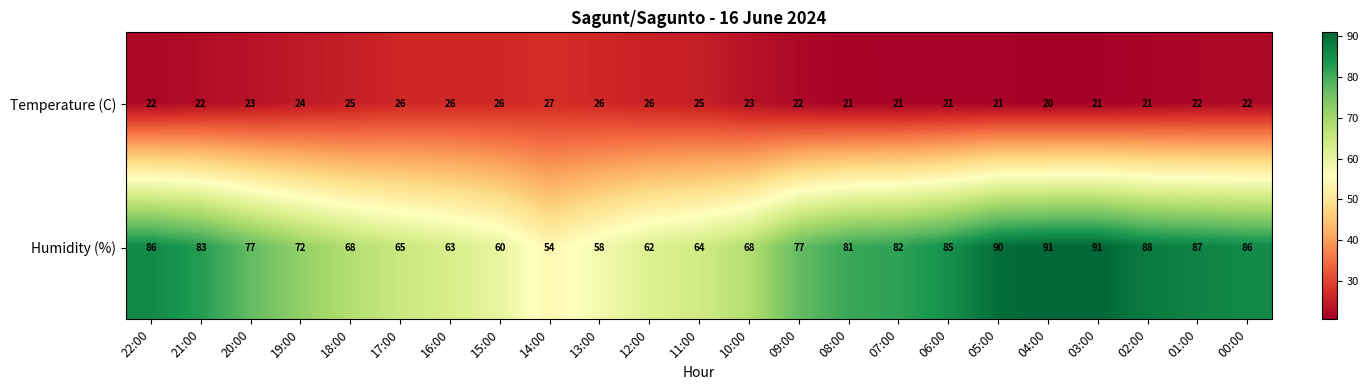

Rank the series at 12:00 from lowest to highest value.

Temperature (C), Humidity (%)